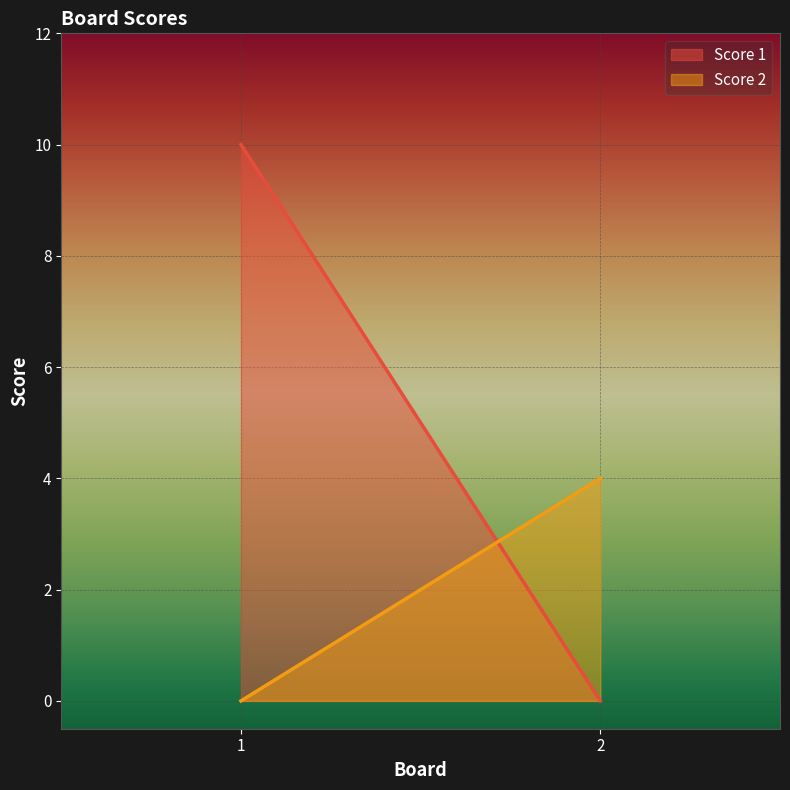

The Score 1 series shows -5 at 2. True or false?

False